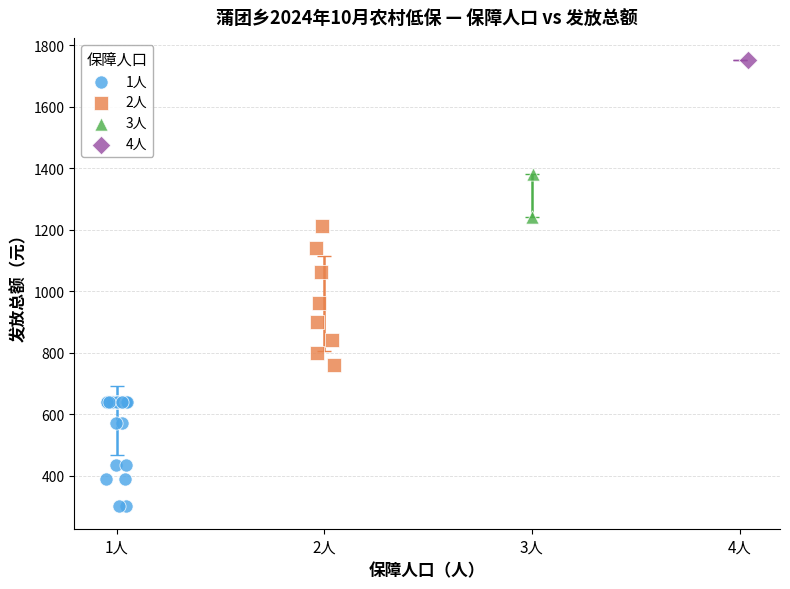

What are all the series names shown in the legend?

1人, 2人, 3人, 4人